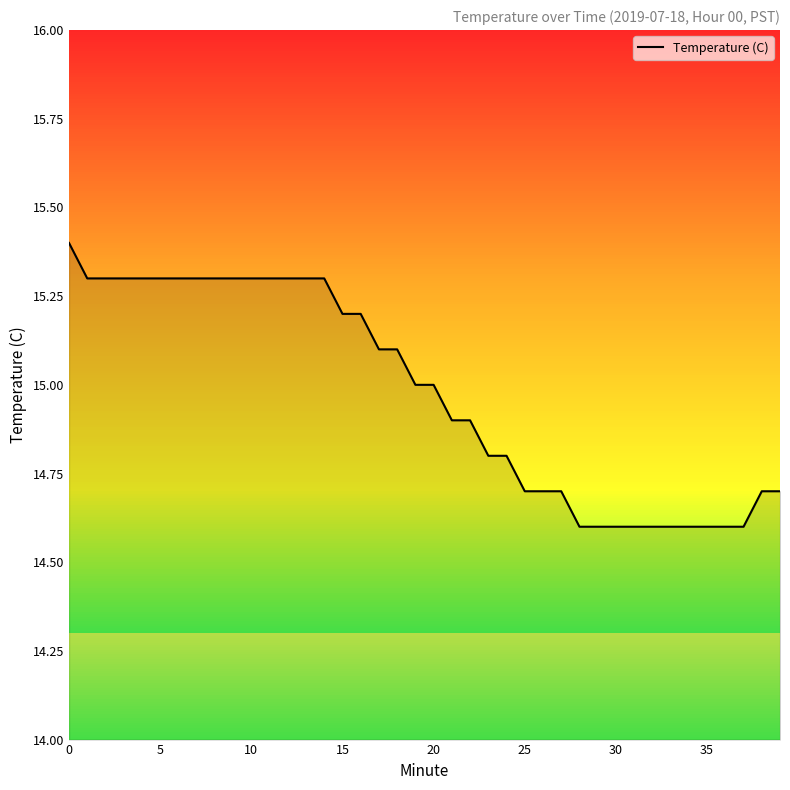

How many categories are shown in the chart?

40